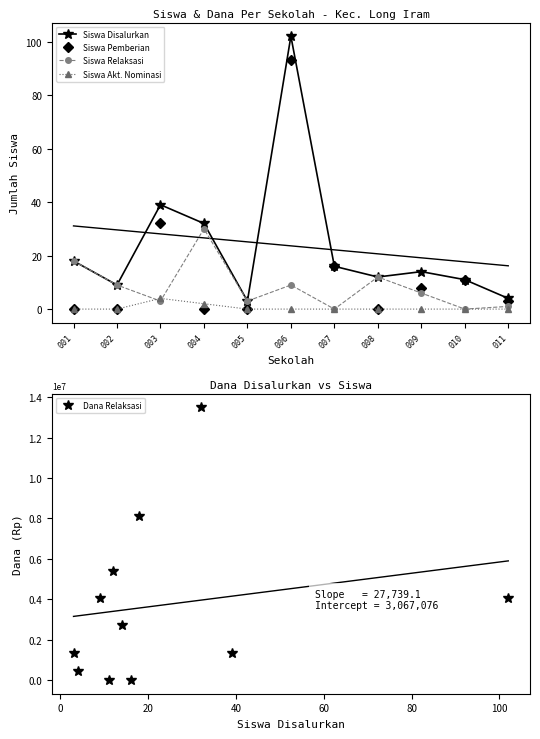

After their last crossing, which series has the higher values: Dana Relaksasi or Siswa Pemberian?

Dana Relaksasi